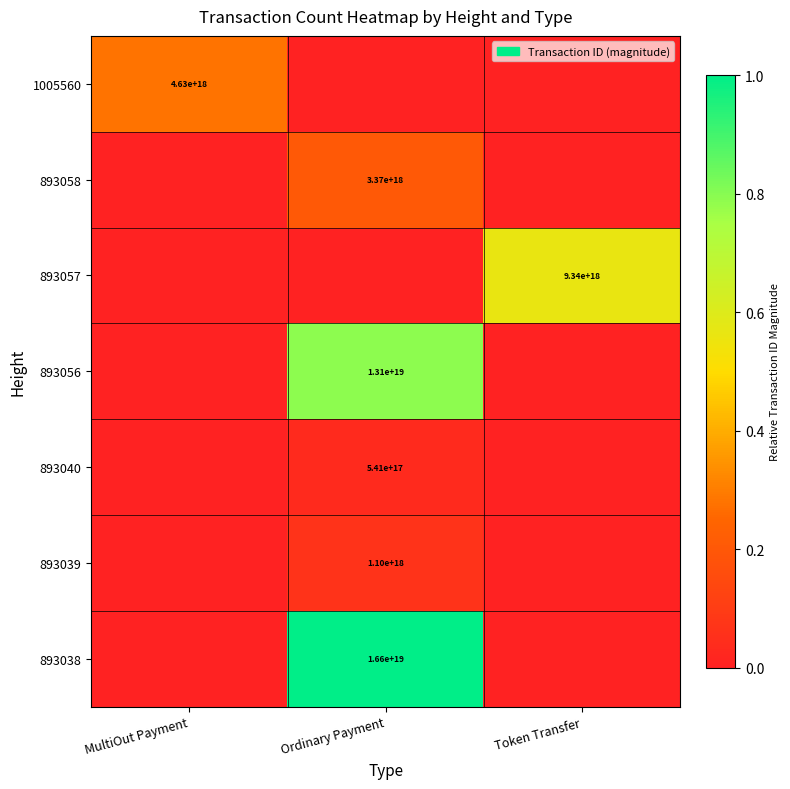

The value of 1005560 at MultiOut Payment is 1202987604376984576. True or false?

False